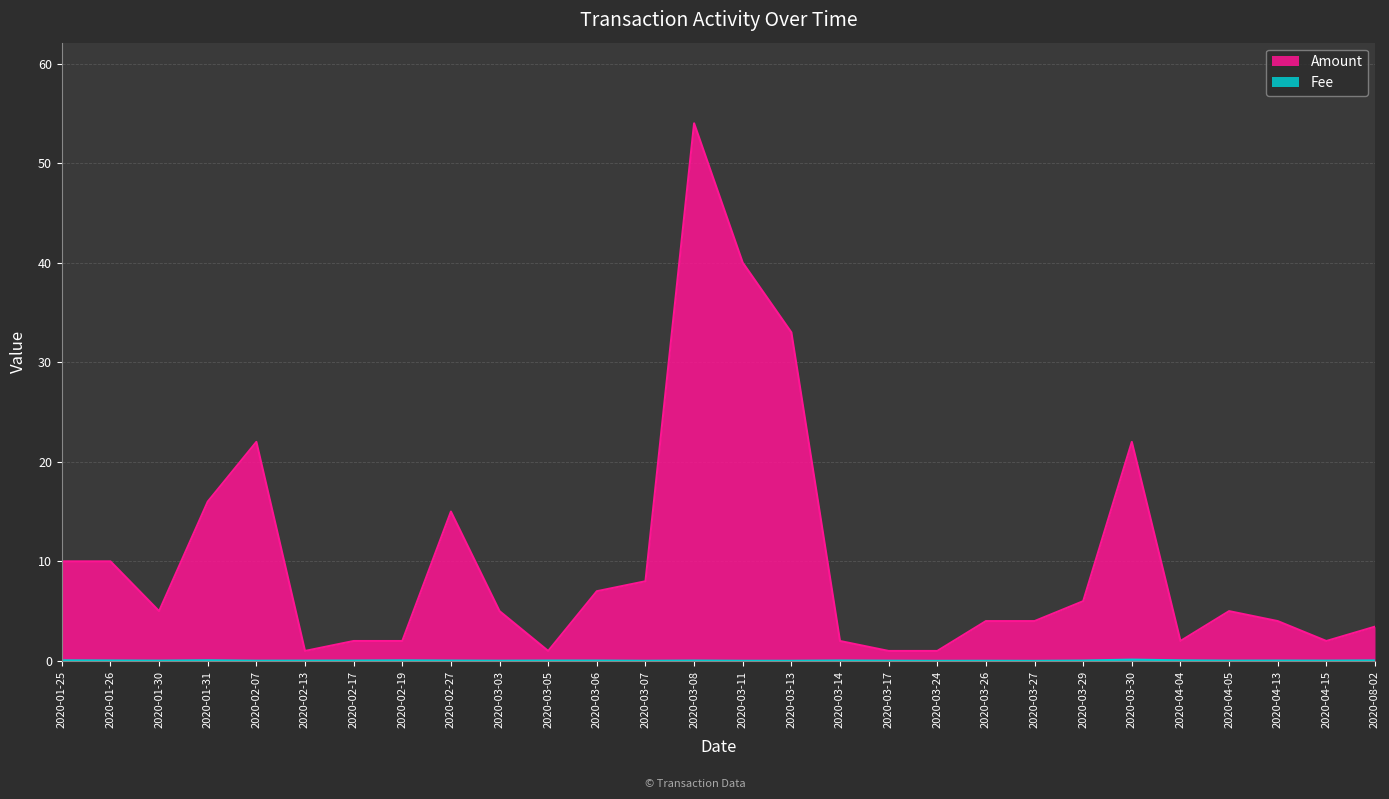

At which label does Amount reach its peak?

2020-03-08